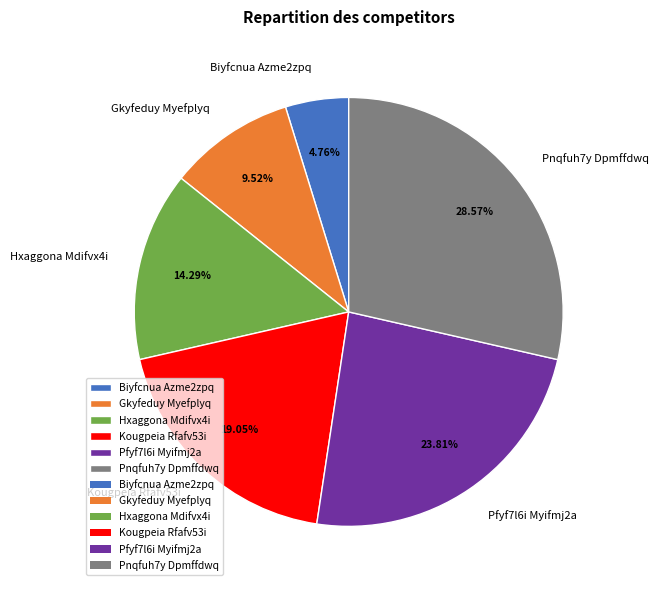

Which category has the biggest portion of the pie?

Pnqfuh7y Dpmffdwq